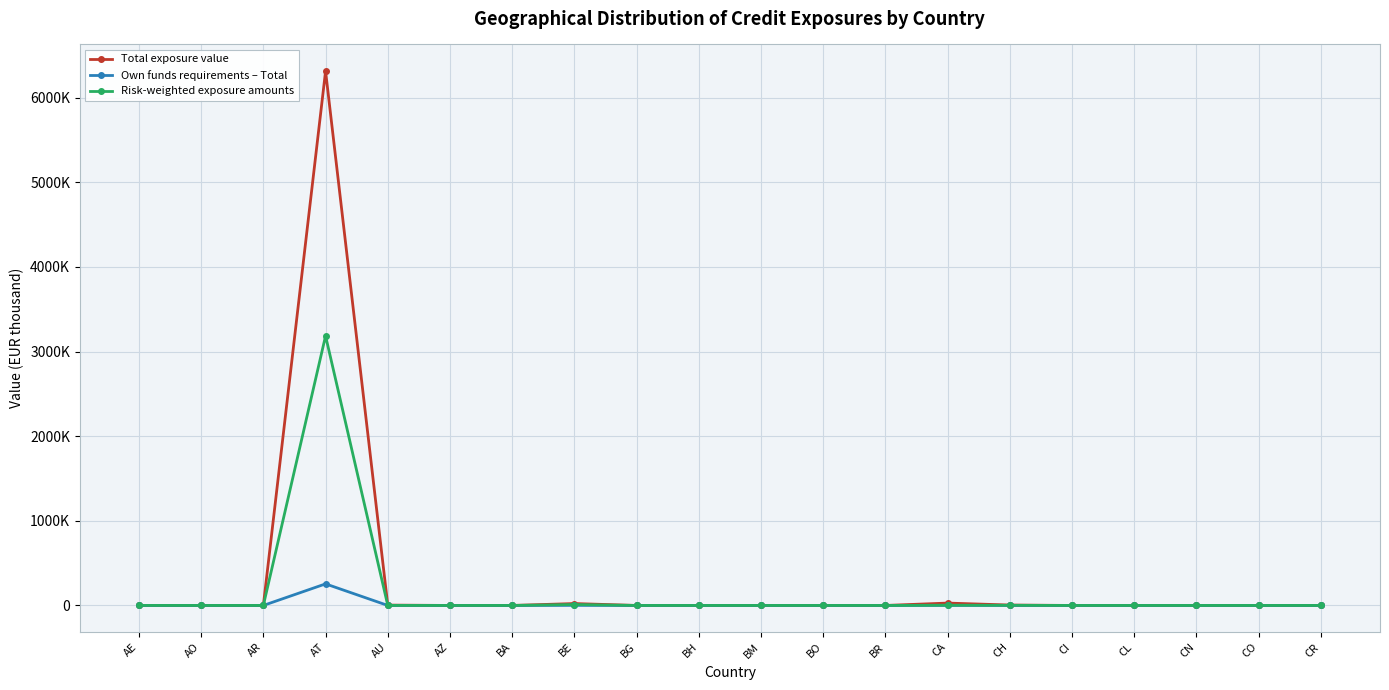

Is the value of Total exposure value at CO greater than the value of Risk-weighted exposure amounts at CR?

No